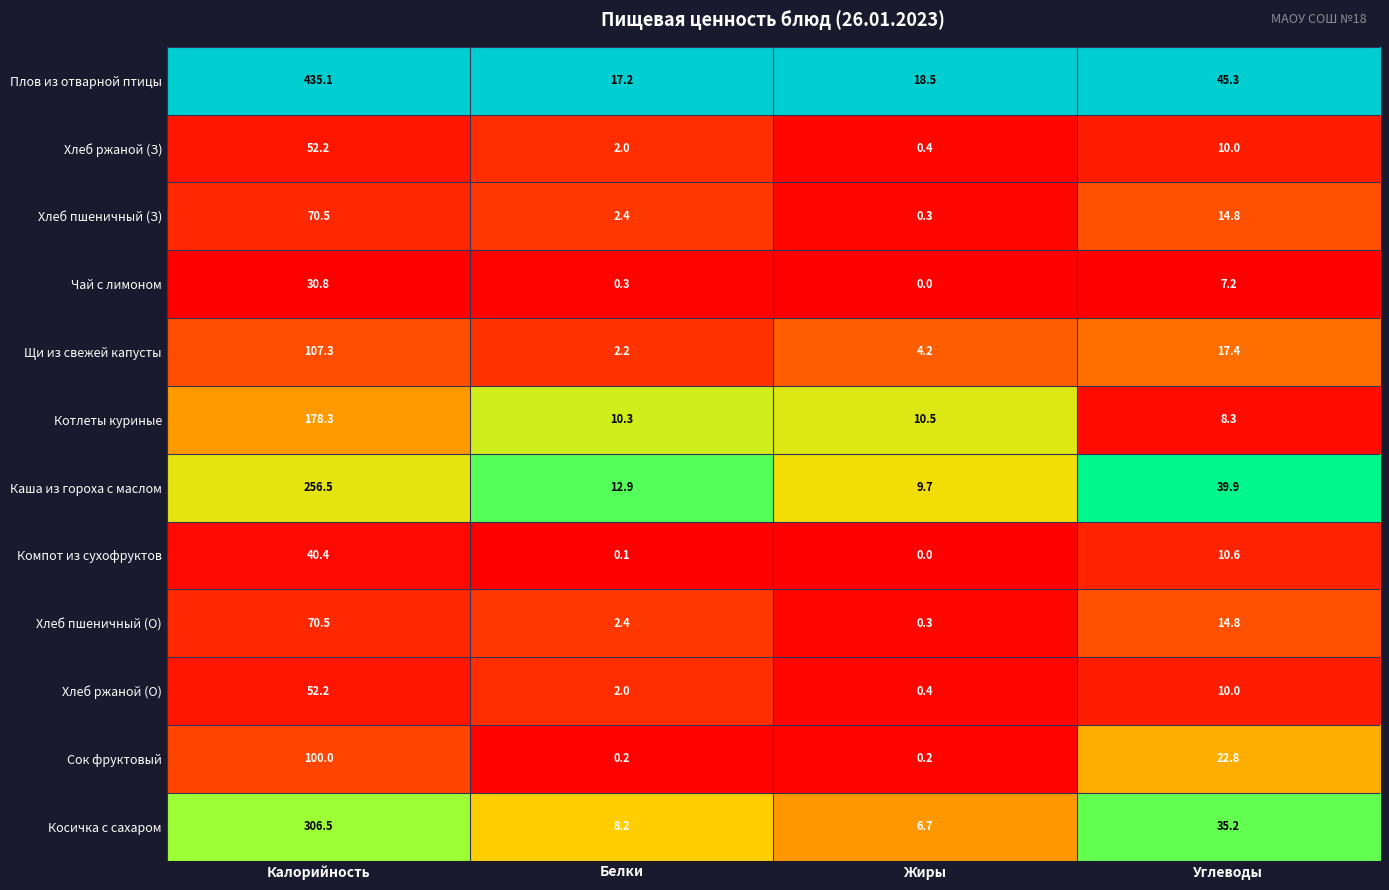

Which series has the largest total across all categories?

Плов из отварной птицы